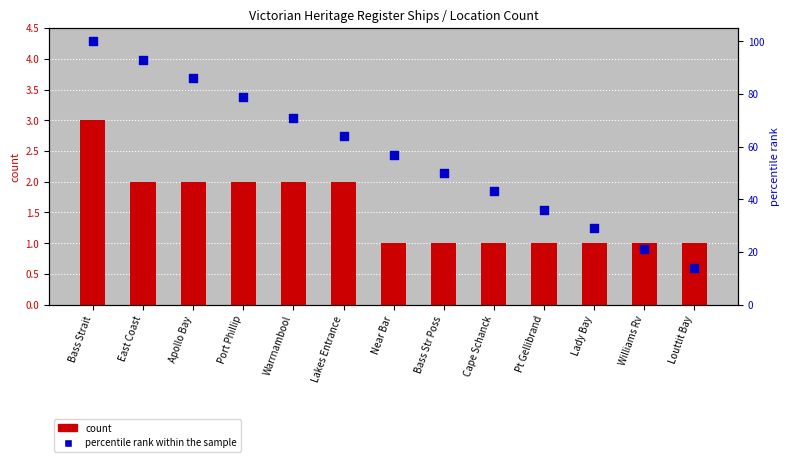

Which series reaches the minimum Y coordinate?

count